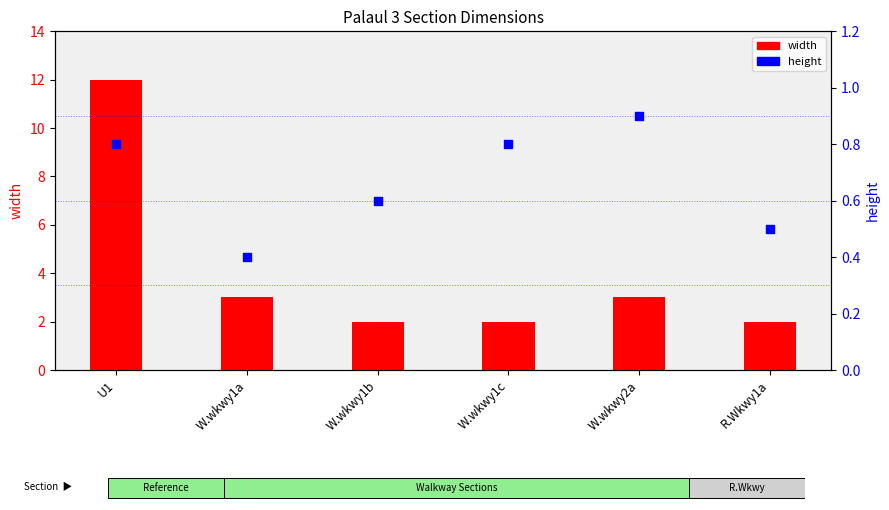

Which series has the largest Y range (max minus min)?

width